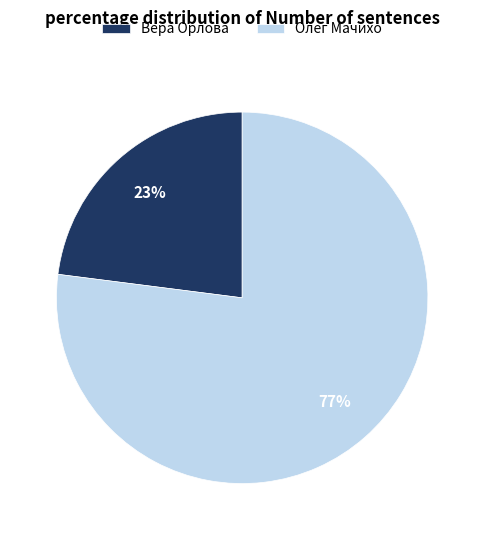

Is it true that Олег Мачихо is 92% of the pie?

False